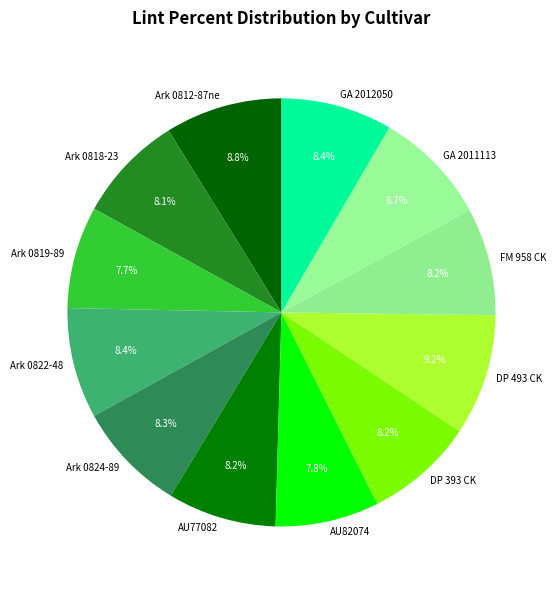

Approximately how many times larger is the value at GA 2012050 compared to GA 2011113?

1.0